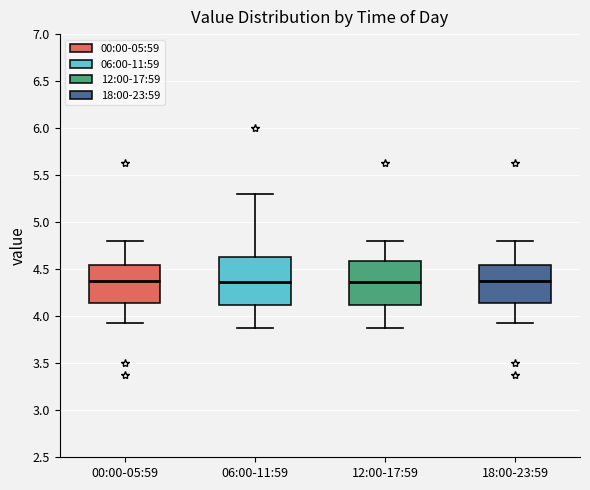

Reading left to right, read every box against the y-axis: the position of its median line, the range the box covers, and the ends of its whiskers. The values are not printed on the chart, so give them approximately, as read against the axis.

00:00-05:59: median 4.35, box 4.15 to 4.55, whiskers 3.95 to 4.80
06:00-11:59: median 4.35, box 4.10 to 4.65, whiskers 3.85 to 5.30
12:00-17:59: median 4.35, box 4.10 to 4.60, whiskers 3.85 to 4.80
18:00-23:59: median 4.35, box 4.15 to 4.55, whiskers 3.95 to 4.80